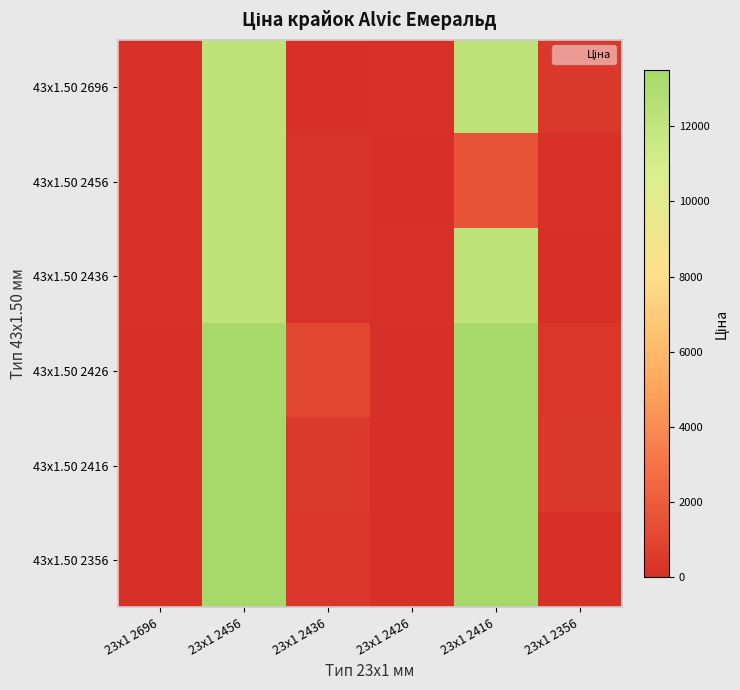

What is the difference between the highest and lowest values at 23x1 2416?

11894.2